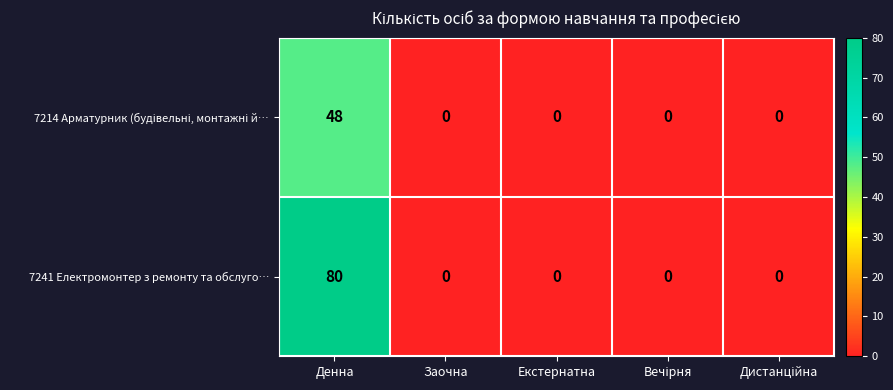

How many series are shown in this chart?

2